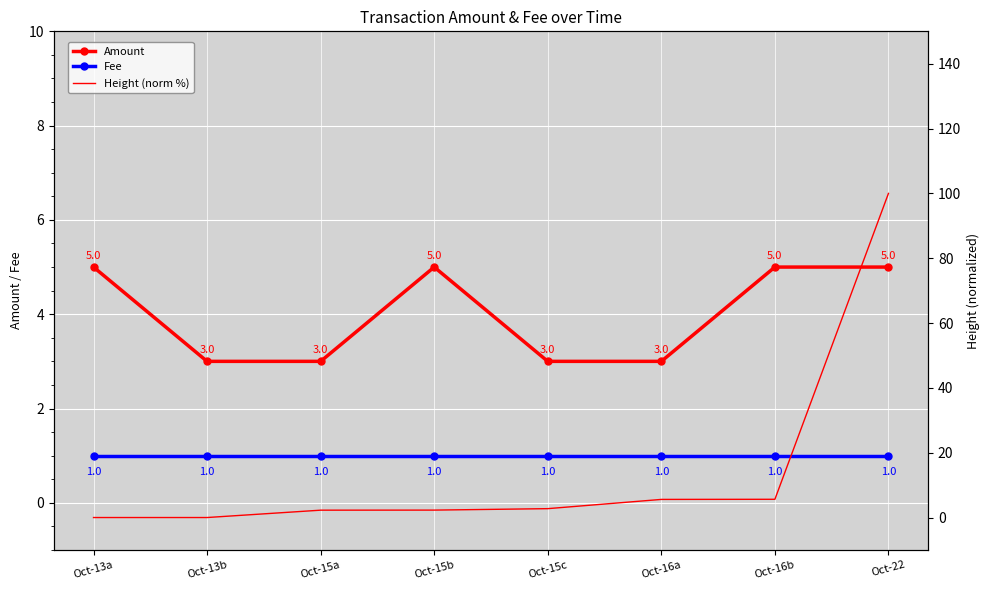

What is the sum of all Amount values?

32